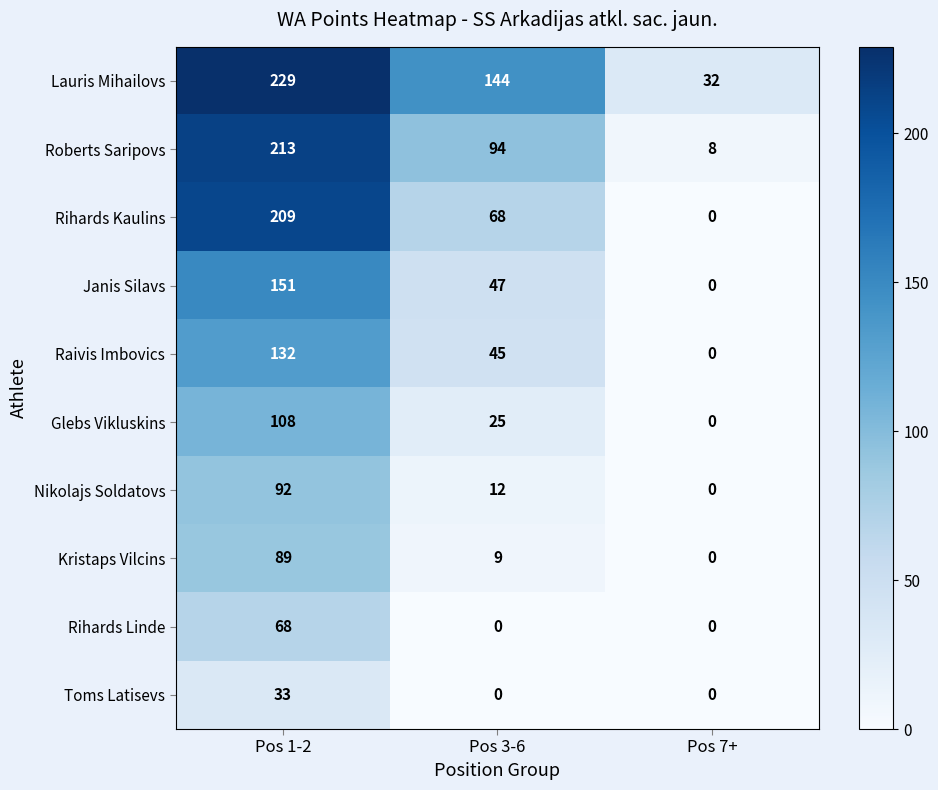

At which category is the sum across all series the highest?

Pos 1-2